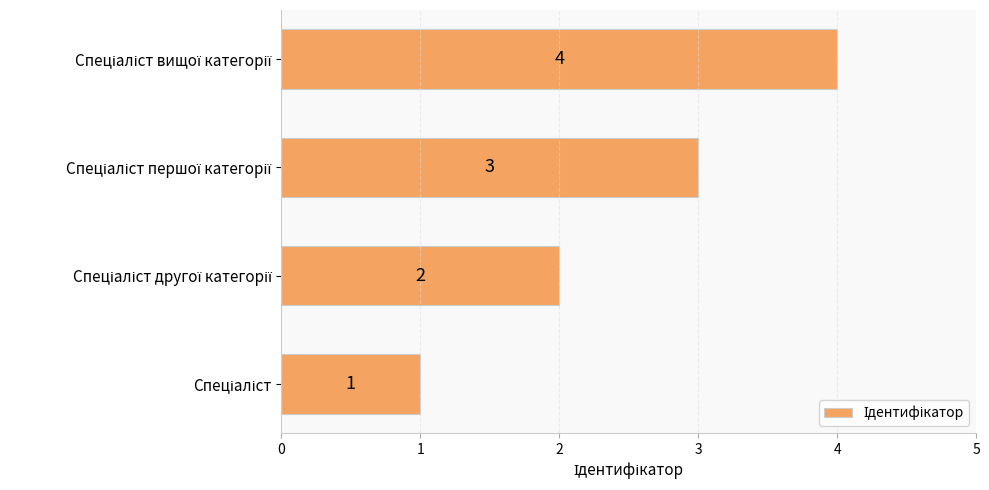

Count the values in the range 2 to 4.

3